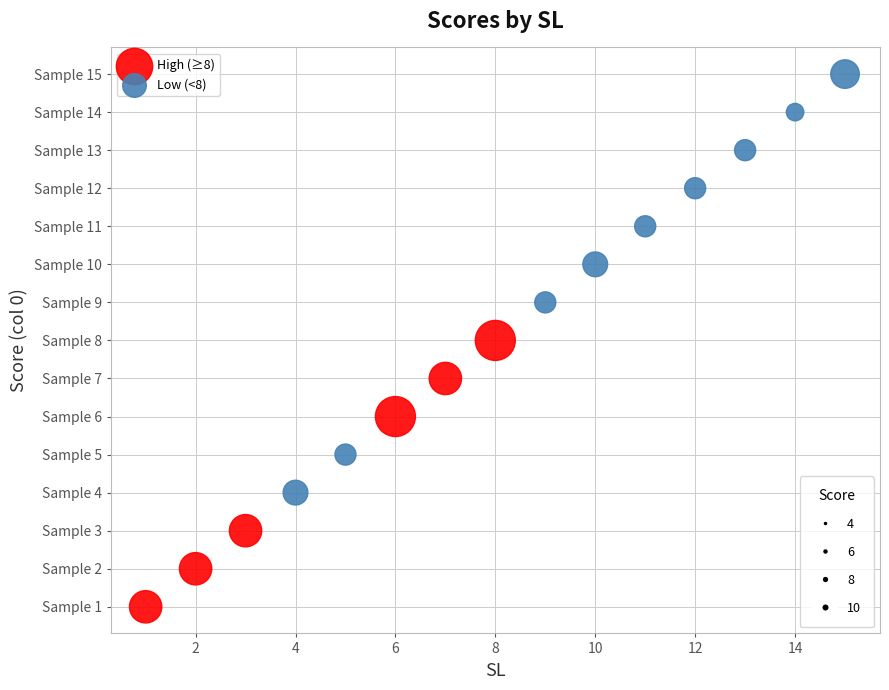

Which series has the widest spread of Y values?

Low (<8)